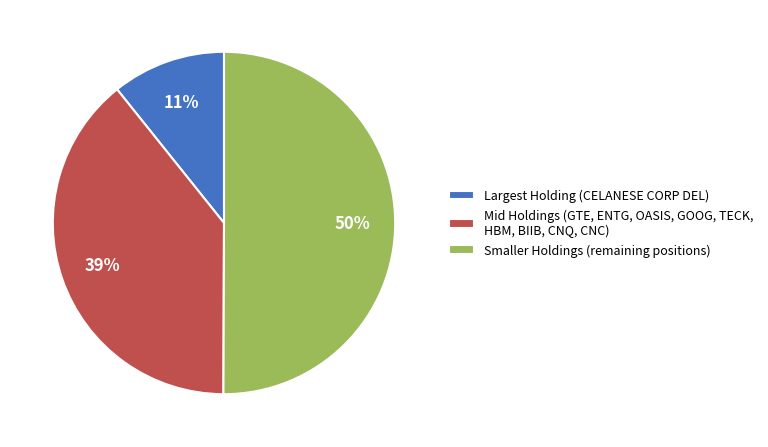

Which category accounts for the majority?

Smaller Holdings (remaining positions)